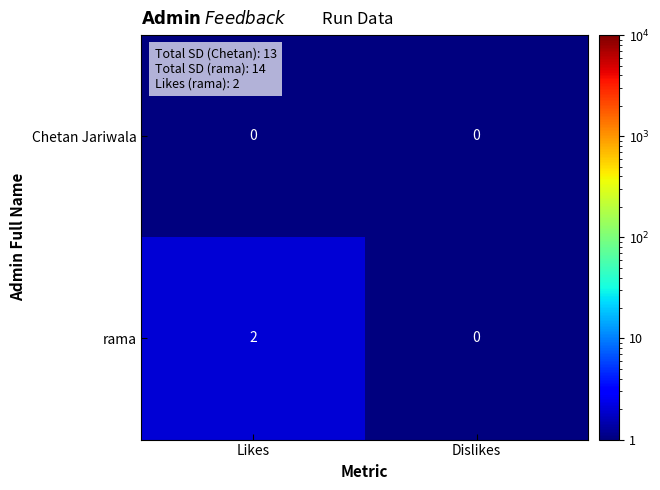

Reading left to right, transcribe all the data shown in this chart.

Chetan Jariwala: 0	0
rama: 2	0